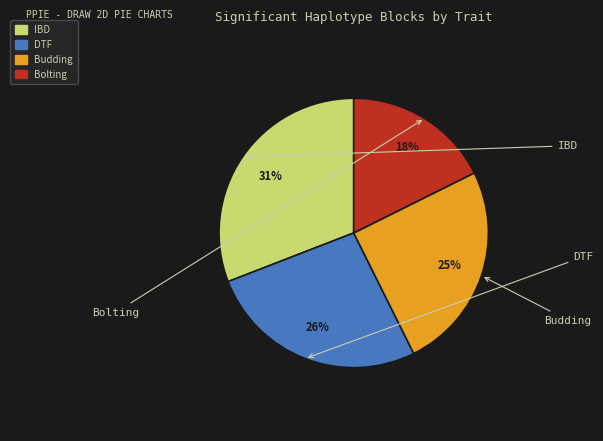

To the nearest percent, what percentage of the pie is Budding?

25%